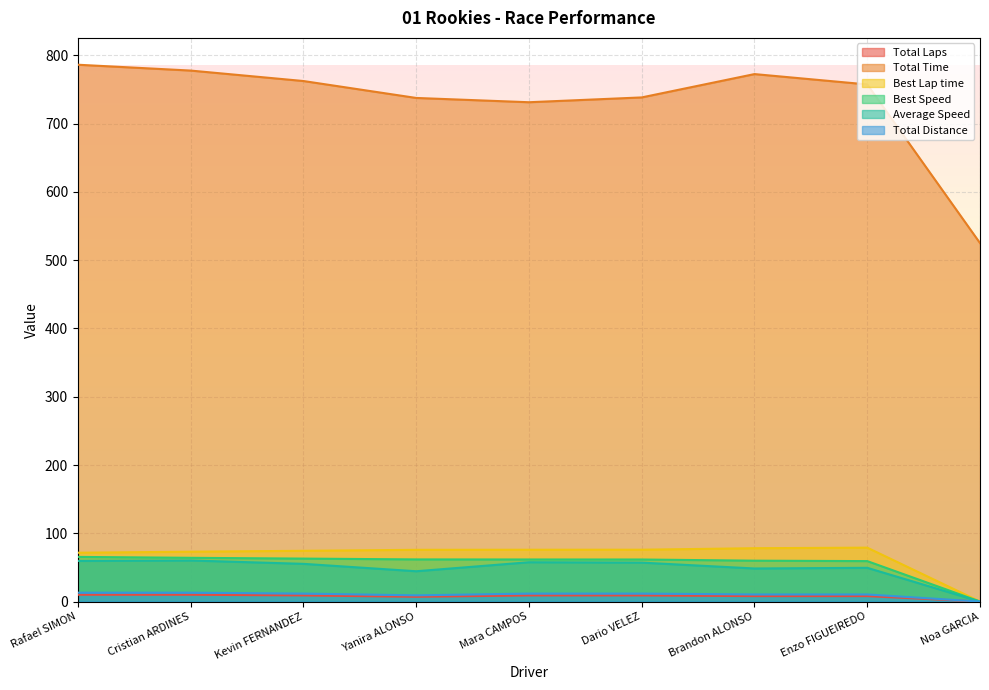

How many values in the Total Time series are below 757?

4